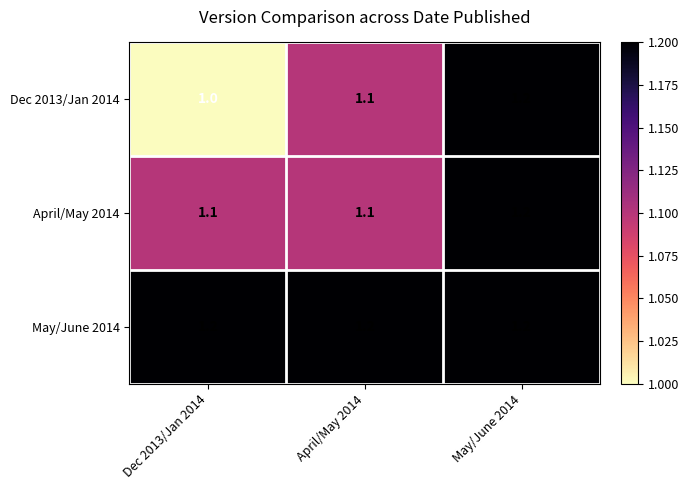

Which series has the largest total across all categories?

May/June 2014